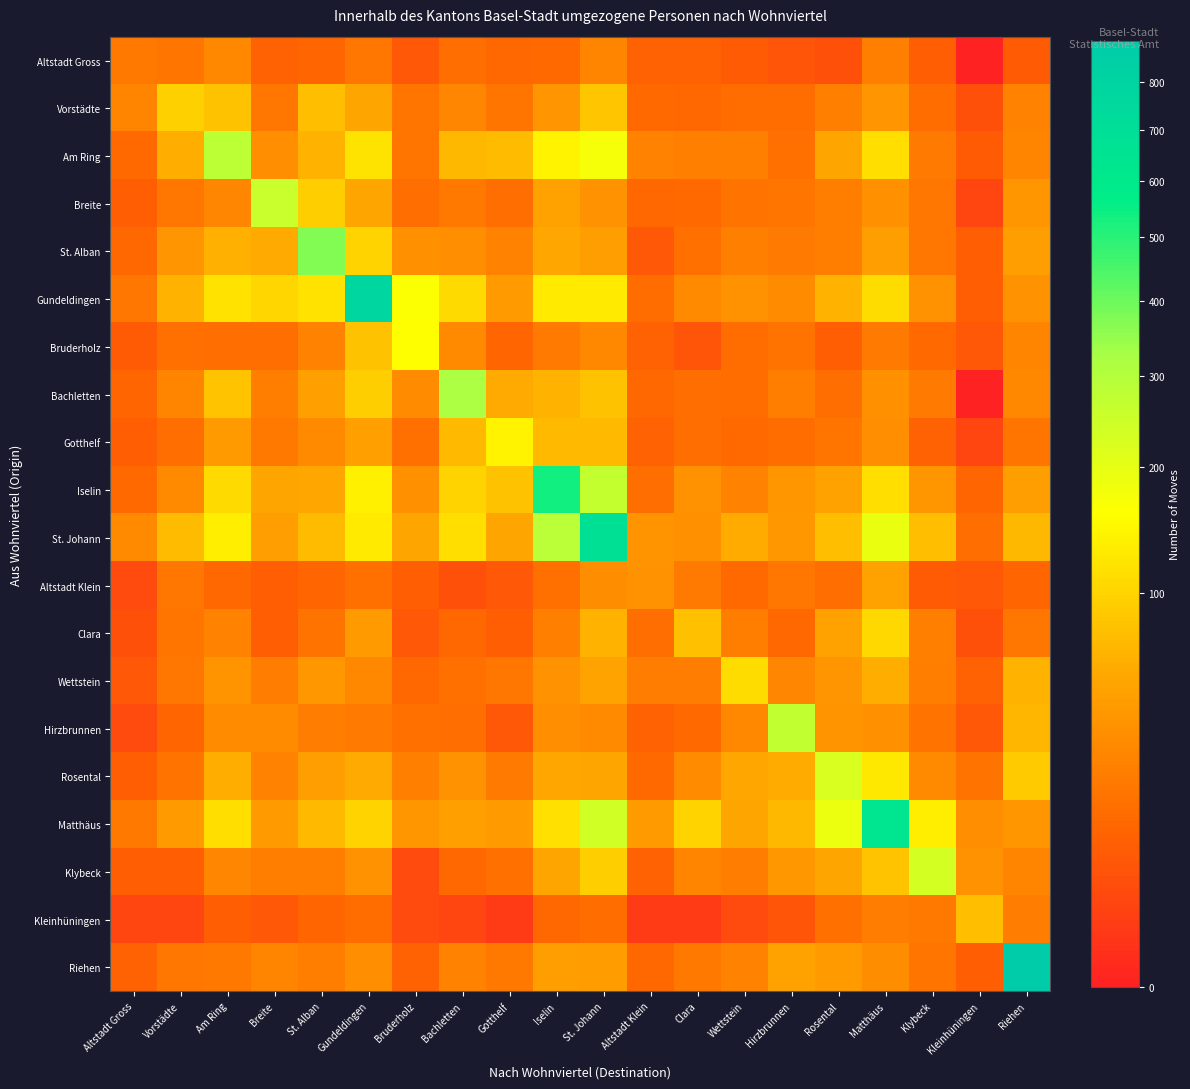

What is the greatest value displayed?

895